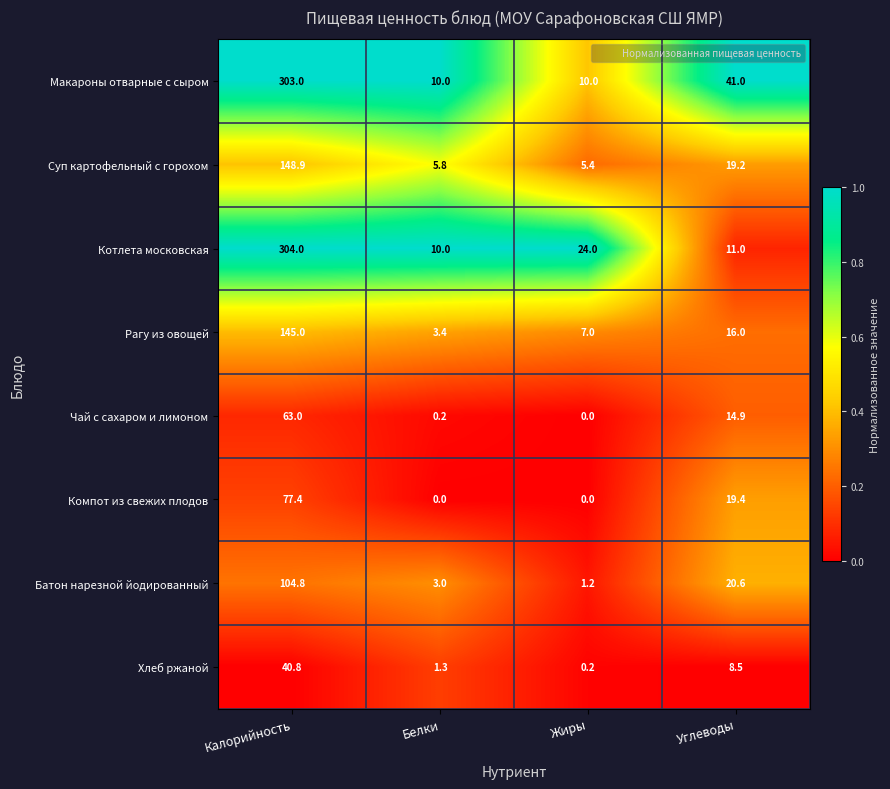

Count the number of categories in the chart.

4